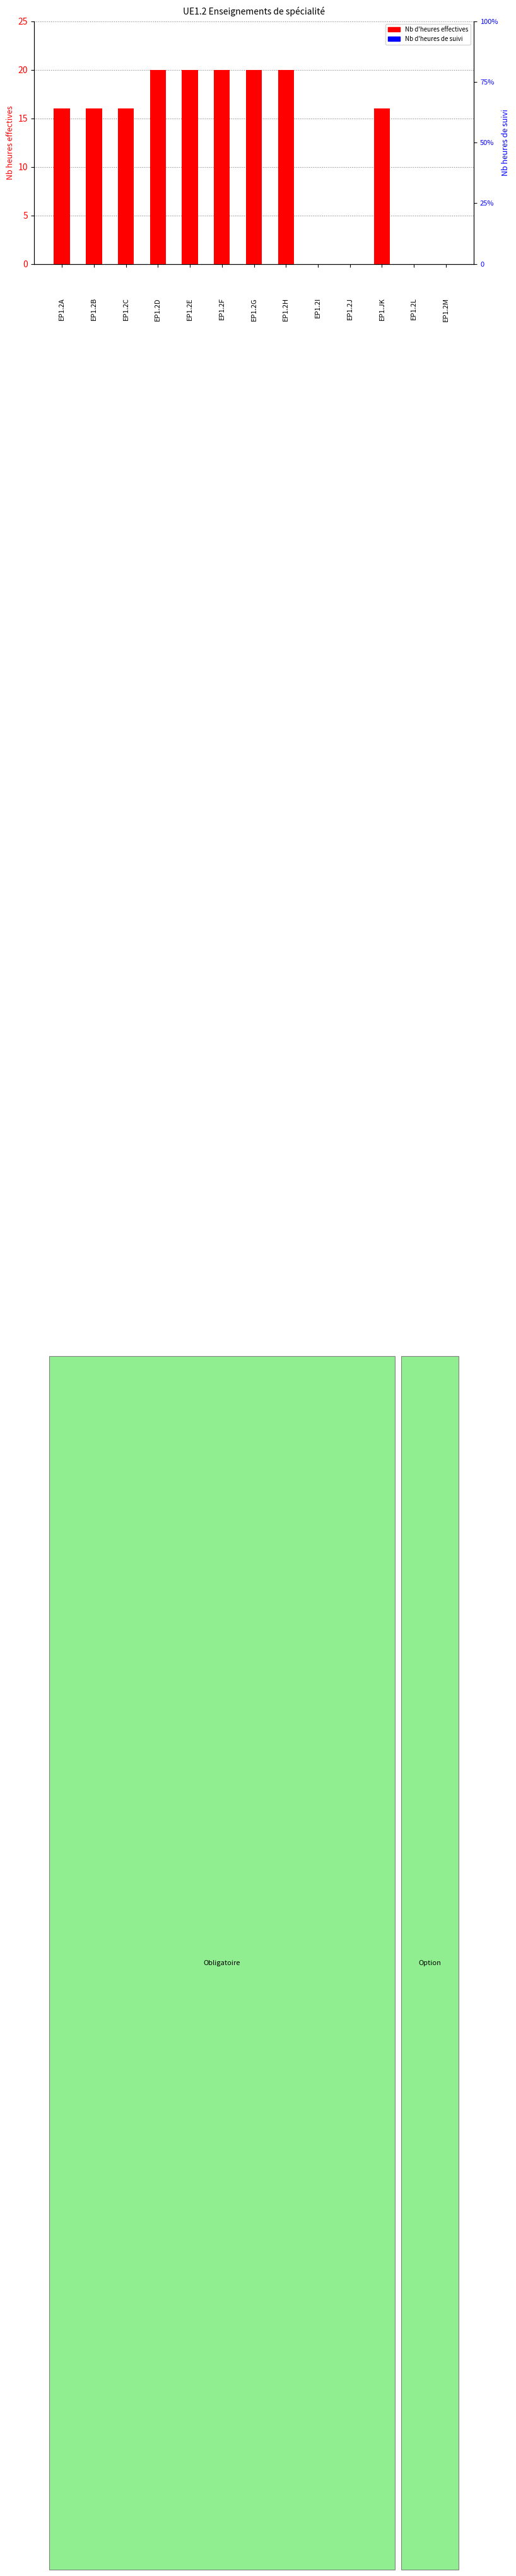

What is the spread (max minus min) of values at EP1.2A?

16